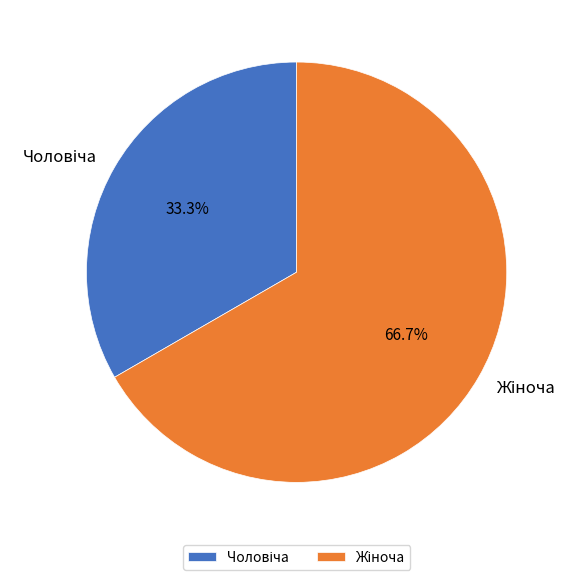

Does any single category account for the majority?

Yes